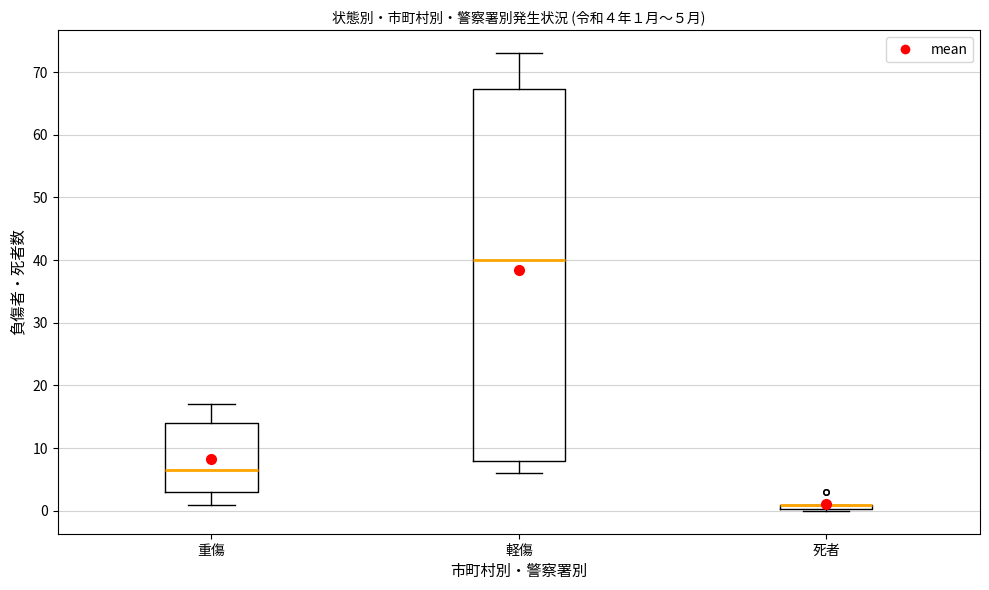

Comparing the boxes themselves (not the whiskers), which one is the tallest?

軽傷